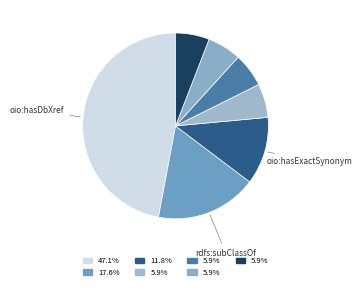

Rank the categories by value from lowest to highest.

IAO:0000115, rdfs:label, oio:inSubset, oio:id, oio:hasExactSynonym, rdfs:subClassOf, oio:hasDbXref